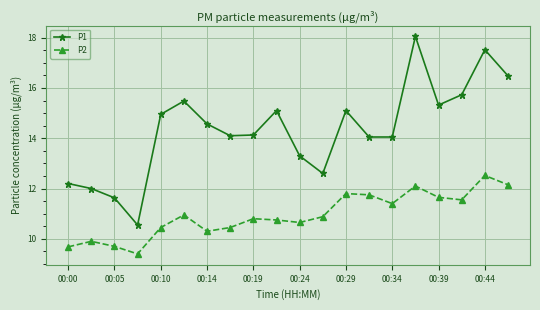

What is the sum of all P1 values?

286.9